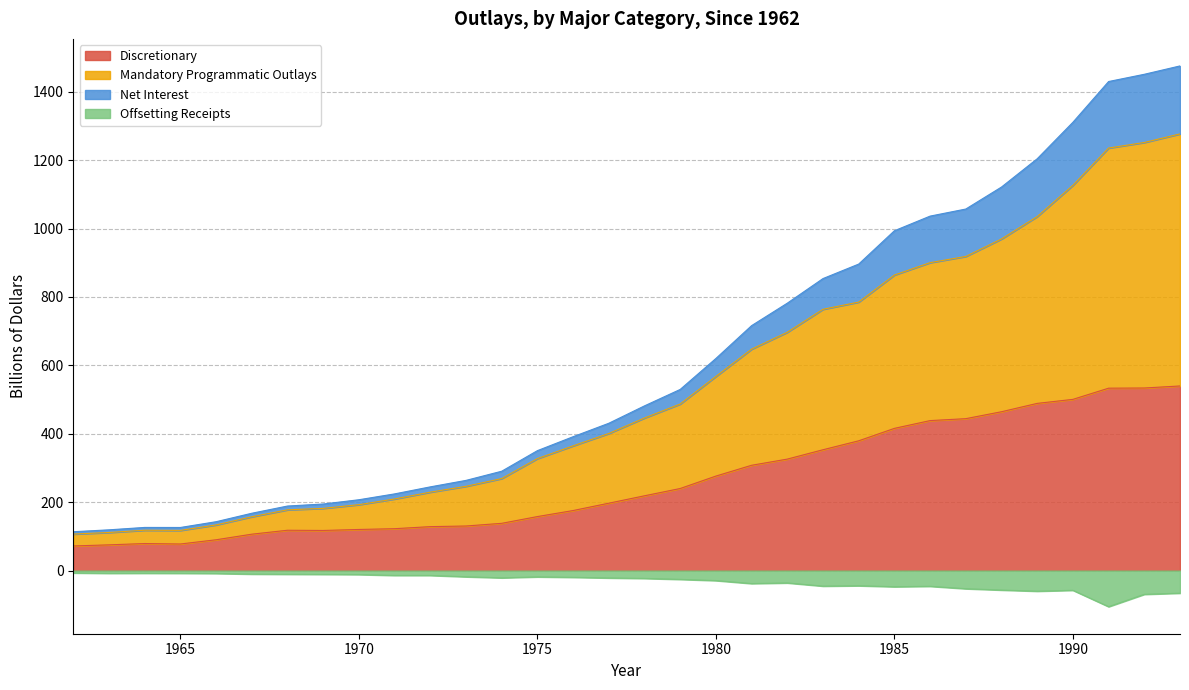

What is the spread (max minus min) of values at 1977?

452.2